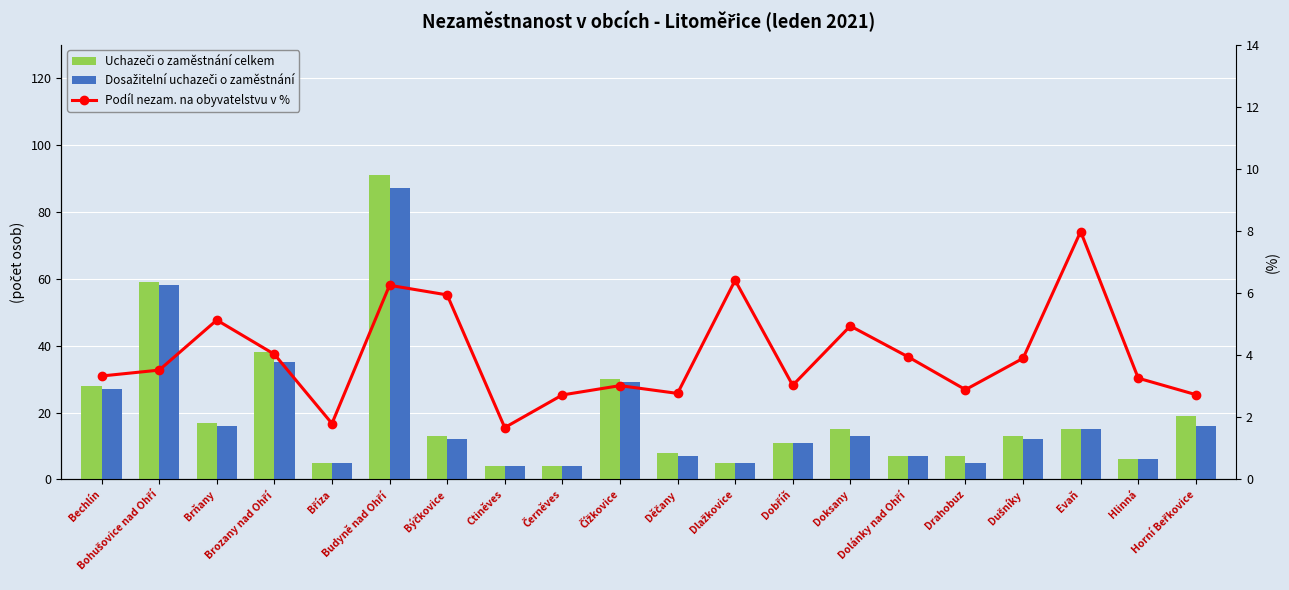

How many data points in Podíl nezam. na obyvatelstvu v % are less than 3?

6